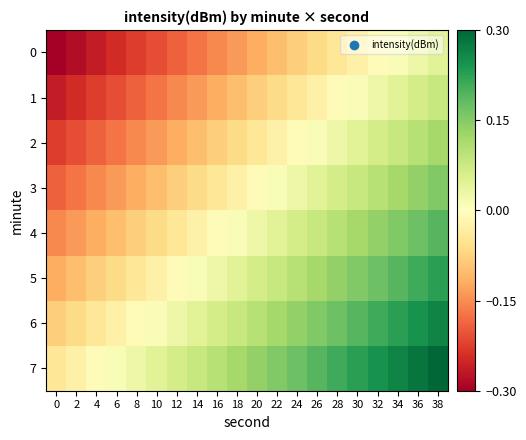

Reading left to right, what are all the values shown in this chart?

0: 0=-0.3	2=-0.3	4=-0.3	6=-0.2	8=-0.2	10=-0.2	12=-0.2	14=-0.2	16=-0.2	18=-0.1	20=-0.1	22=-0.1	24=-0.1	26=-0.1	28=-0.0	30=-0.0	32=-0.0	34=0.0	36=0.0	38=0.0
1: 0=-0.3	2=-0.2	4=-0.2	6=-0.2	8=-0.2	10=-0.2	12=-0.2	14=-0.1	16=-0.1	18=-0.1	20=-0.1	22=-0.1	24=-0.0	26=-0.0	28=-0.0	30=0.0	32=0.0	34=0.0	36=0.1	38=0.1
2: 0=-0.2	2=-0.2	4=-0.2	6=-0.2	8=-0.2	10=-0.1	12=-0.1	14=-0.1	16=-0.1	18=-0.1	20=-0.0	22=-0.0	24=-0.0	26=0.0	28=0.0	30=0.0	32=0.1	34=0.1	36=0.1	38=0.1
3: 0=-0.2	2=-0.2	4=-0.2	6=-0.1	8=-0.1	10=-0.1	12=-0.1	14=-0.1	16=-0.0	18=-0.0	20=-0.0	22=0.0	24=0.0	26=0.0	28=0.1	30=0.1	32=0.1	34=0.1	36=0.1	38=0.2
4: 0=-0.2	2=-0.1	4=-0.1	6=-0.1	8=-0.1	10=-0.1	12=-0.0	14=-0.0	16=-0.0	18=0.0	20=0.0	22=0.0	24=0.1	26=0.1	28=0.1	30=0.1	32=0.1	34=0.2	36=0.2	38=0.2
5: 0=-0.1	2=-0.1	4=-0.1	6=-0.1	8=-0.0	10=-0.0	12=-0.0	14=0.0	16=0.0	18=0.0	20=0.1	22=0.1	24=0.1	26=0.1	28=0.1	30=0.2	32=0.2	34=0.2	36=0.2	38=0.2
6: 0=-0.1	2=-0.1	4=-0.0	6=-0.0	8=-0.0	10=0.0	12=0.0	14=0.0	16=0.1	18=0.1	20=0.1	22=0.1	24=0.1	26=0.2	28=0.2	30=0.2	32=0.2	34=0.2	36=0.2	38=0.3
7: 0=-0.0	2=-0.0	4=-0.0	6=0.0	8=0.0	10=0.0	12=0.1	14=0.1	16=0.1	18=0.1	20=0.1	22=0.2	24=0.2	26=0.2	28=0.2	30=0.2	32=0.2	34=0.3	36=0.3	38=0.3